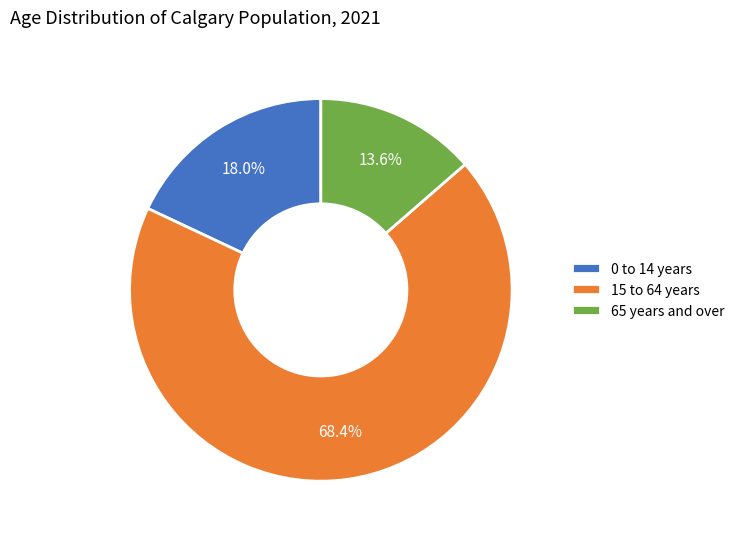

Which has a higher value, 0 to 14 years or 65 years and over?

0 to 14 years